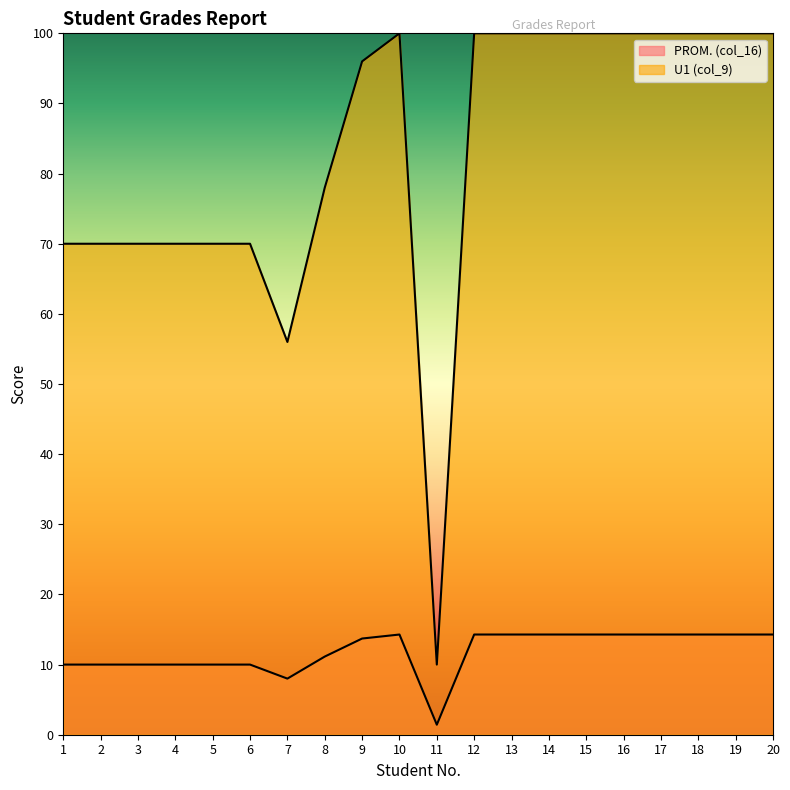

Which series has the largest total across all categories?

PROM. (col_16)